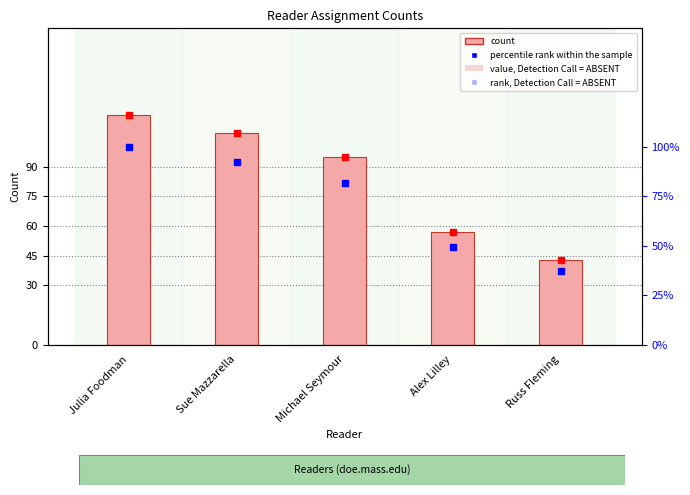

What value does the Count series have at Julia Foodman?

116.0